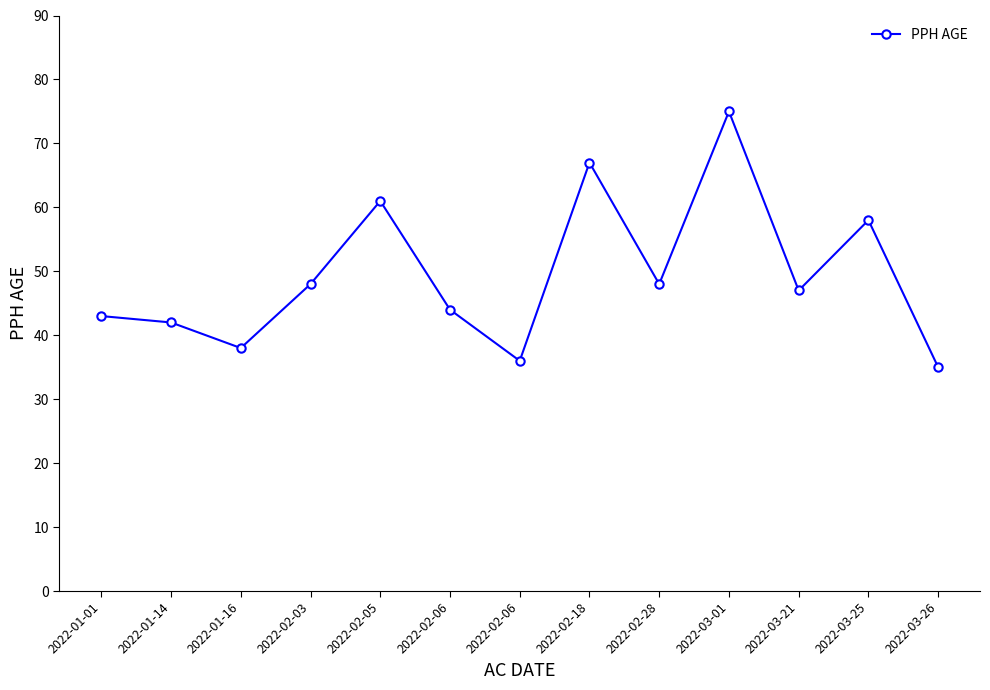

What is the label of the 1st point from the left?

2022-01-01